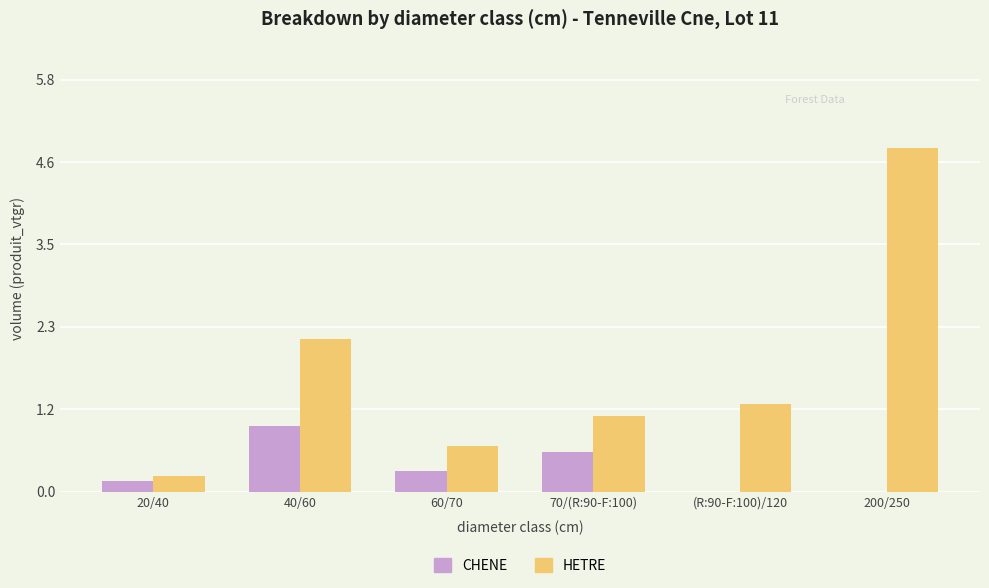

Read the HETRE value at 200/250.

4.8